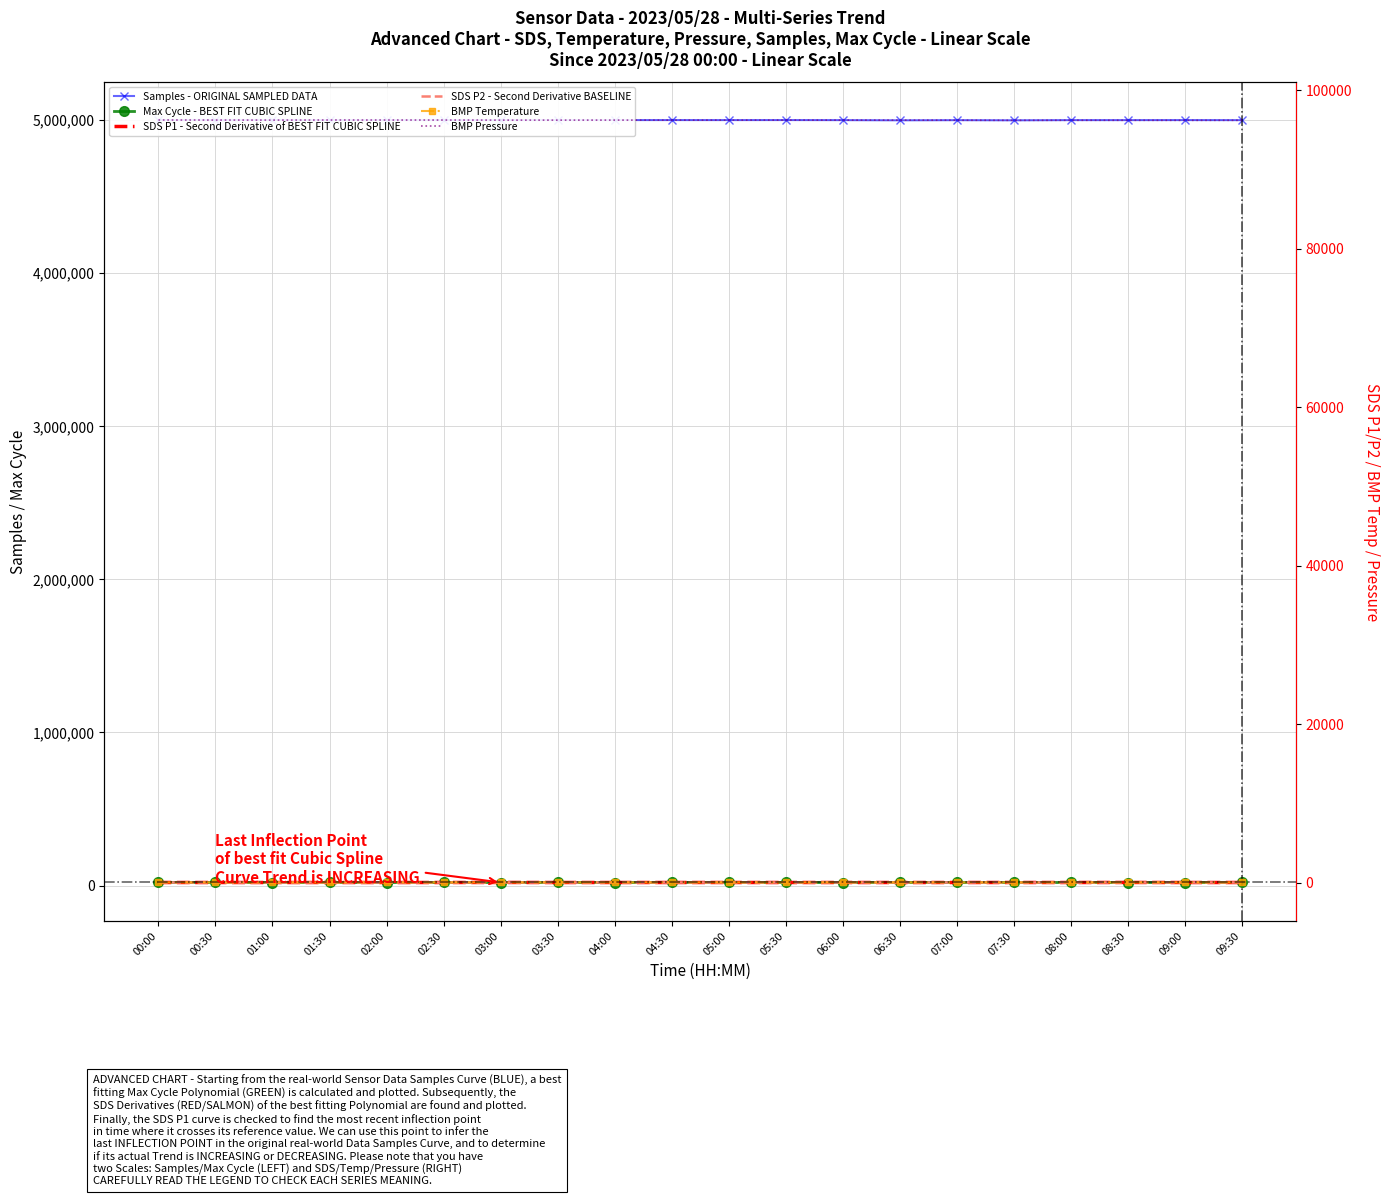

What is the value of the Max_cycle point at the 2nd from the left?

20546.0